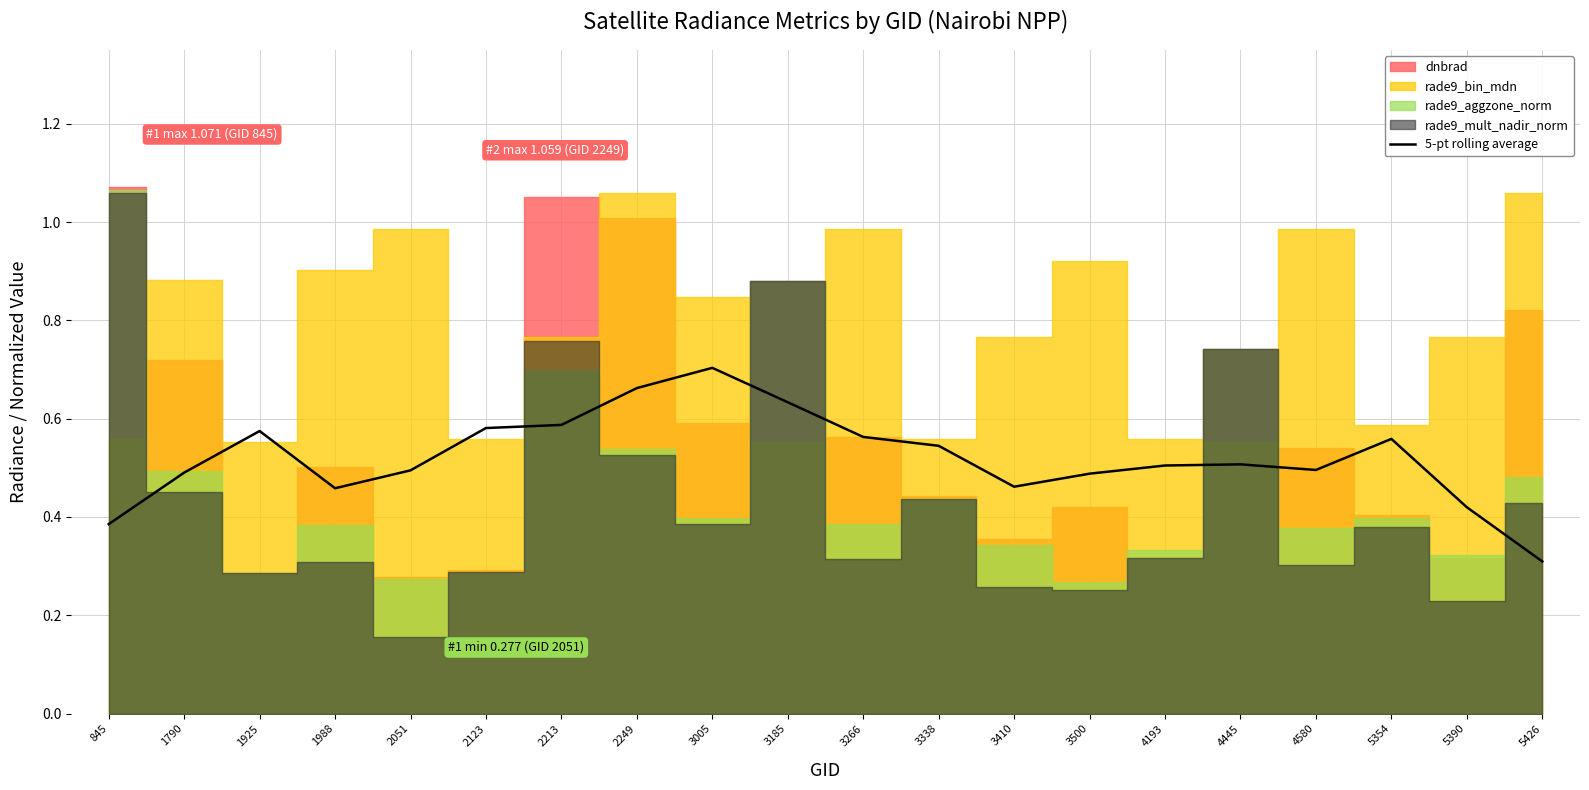

What is the minimum value for 5-pt rolling average?

0.3